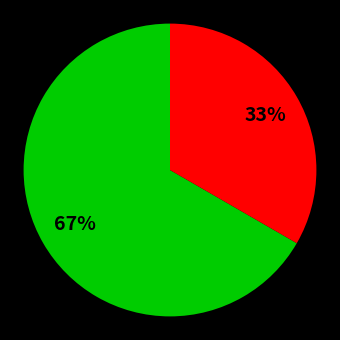

How many segments does this pie chart have?

2